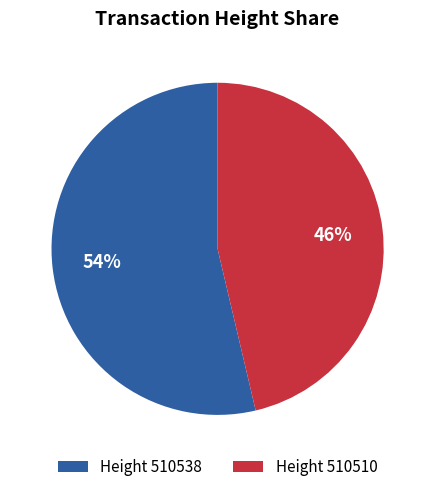

Do Height 510510 and Height 510538 together represent more than half of the pie?

Yes